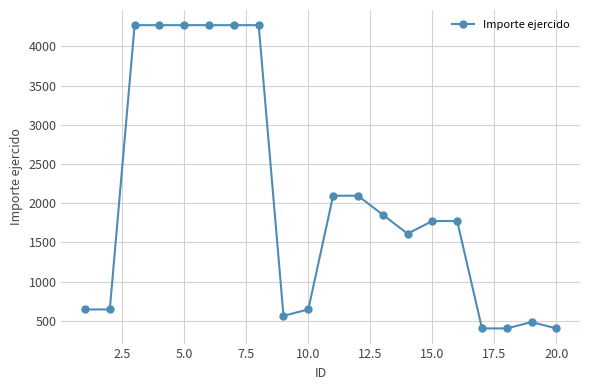

What is the greatest value displayed?

4272